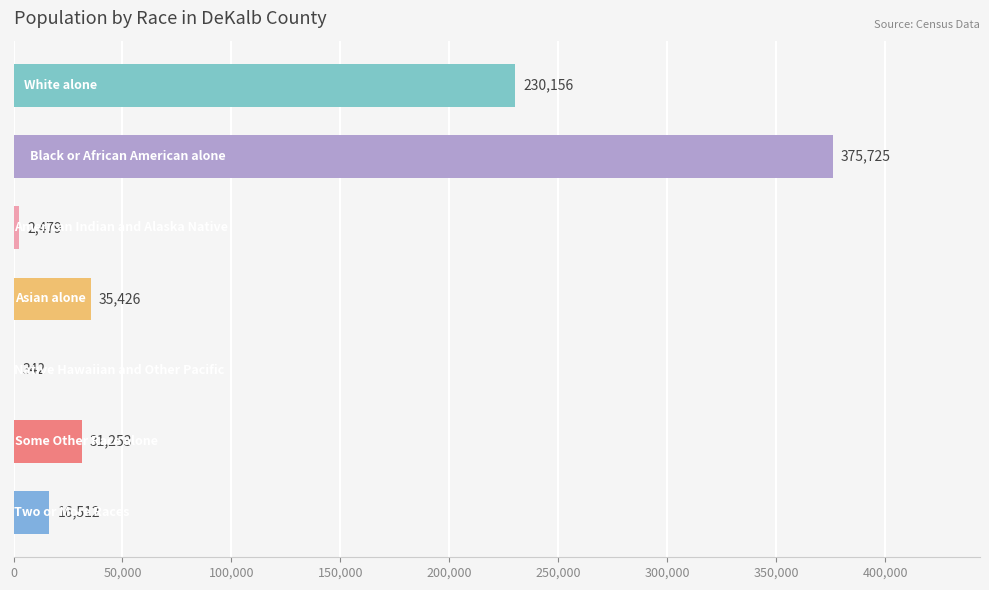

Does the chart contain stacked bars?

No